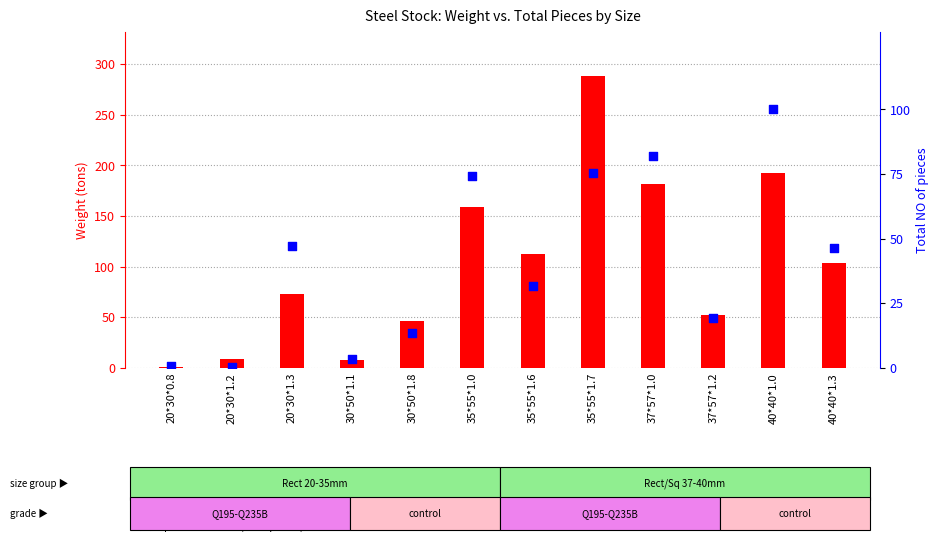

What is the total value across all series at 35*55*1.0?

233.3